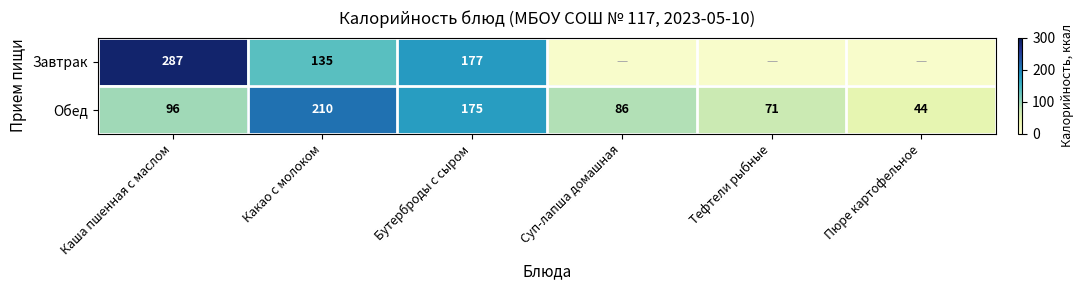

What is the approximate value of Обед at Суп-лапша домашная?

86.0